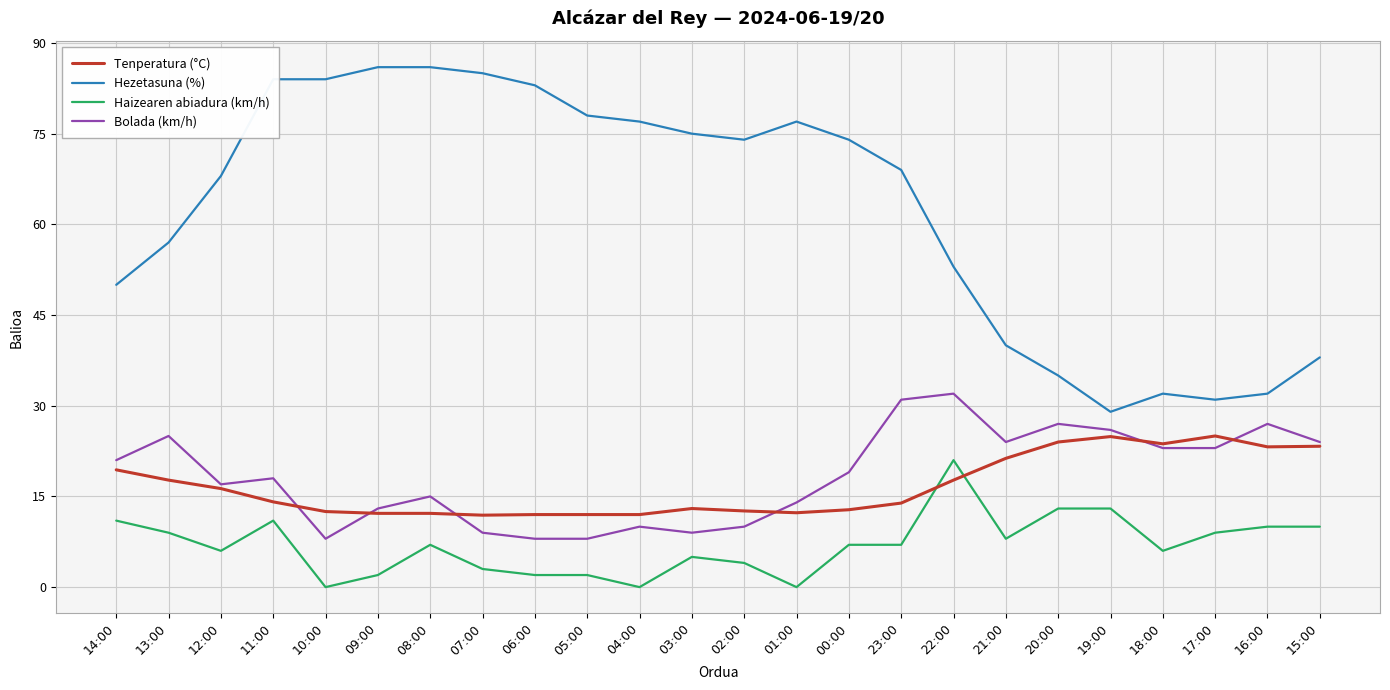

Does the chart display data point markers on the line(s)?

No